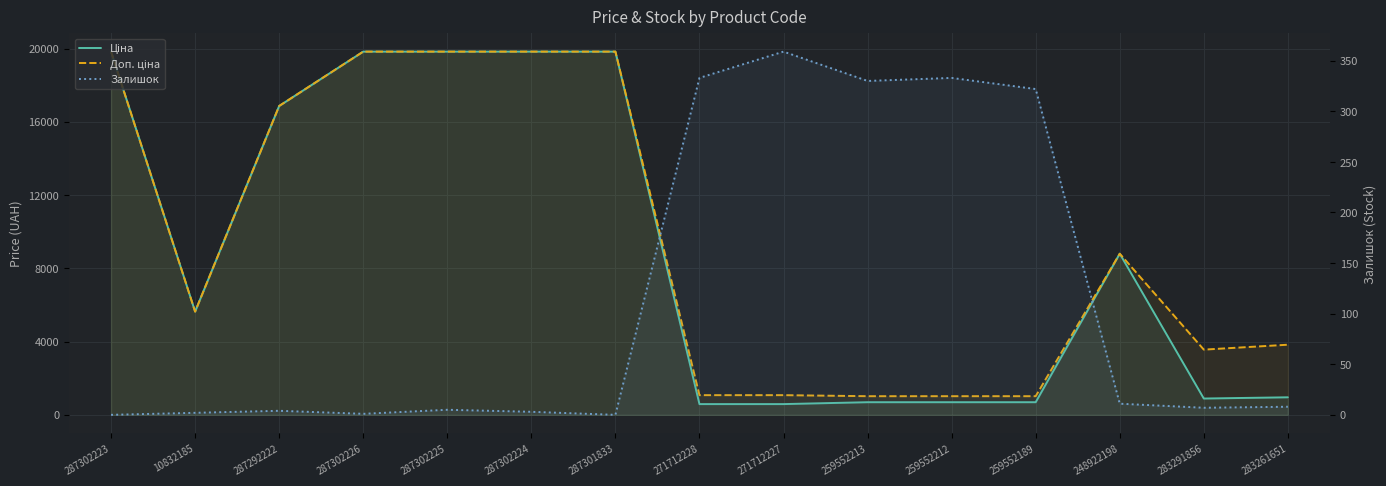

What is the sum of all Доп. ціна values?

143042.5